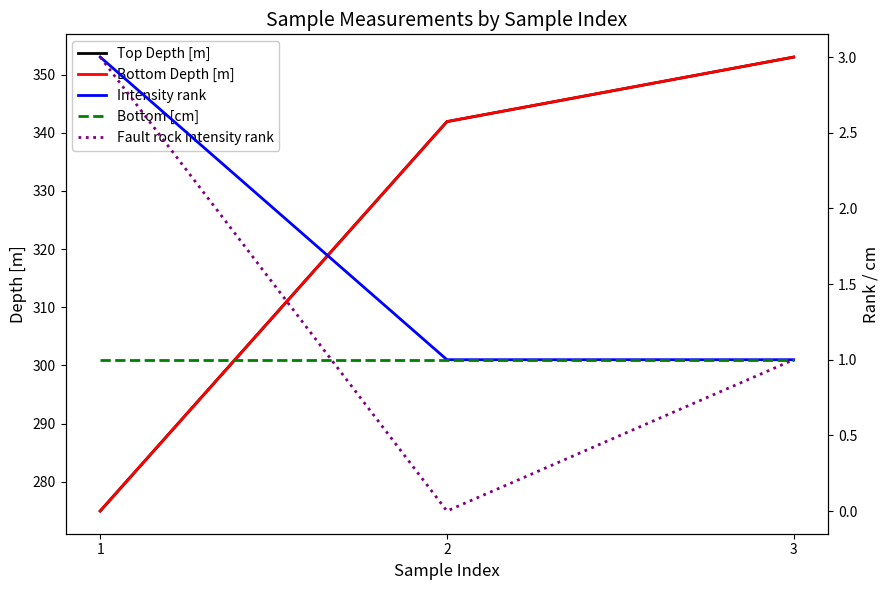

The Intensity rank series shows 1.5 at 2. True or false?

False